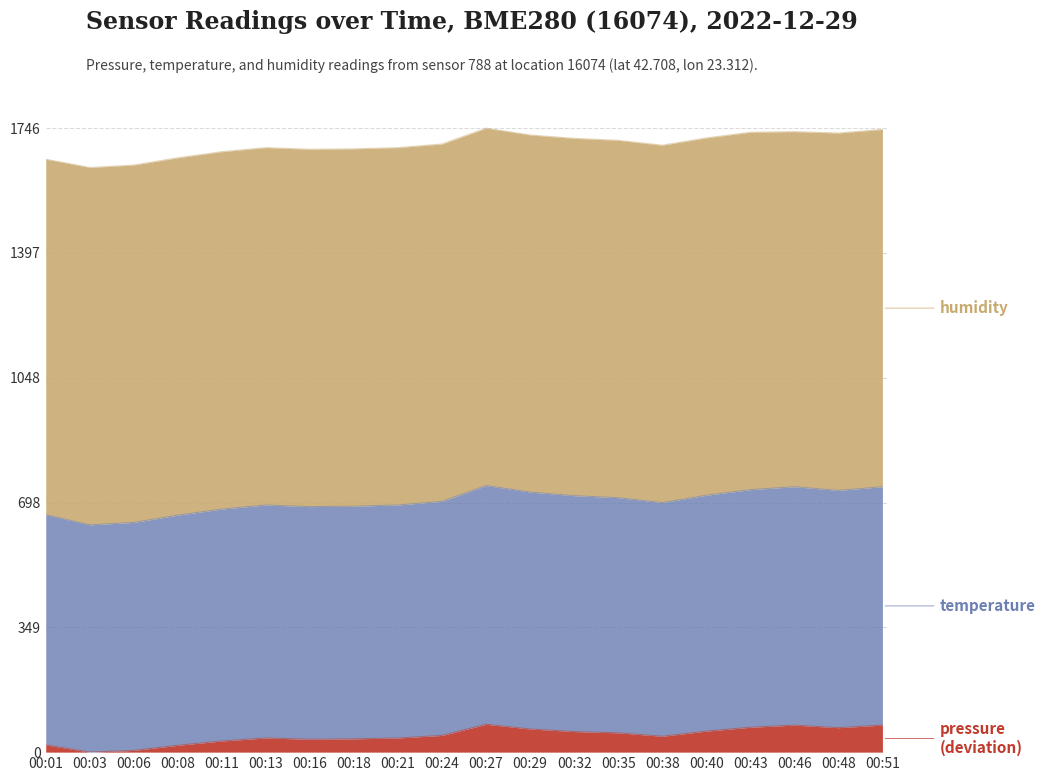

How many data points does each series have?

20